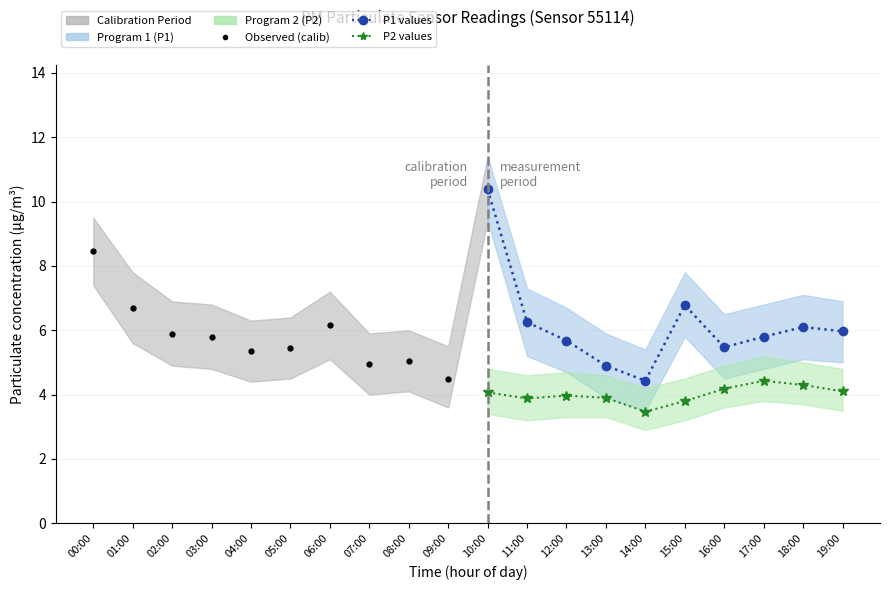

What is the value of the Program 2 (P2) point at the 6th from the left?

3.8